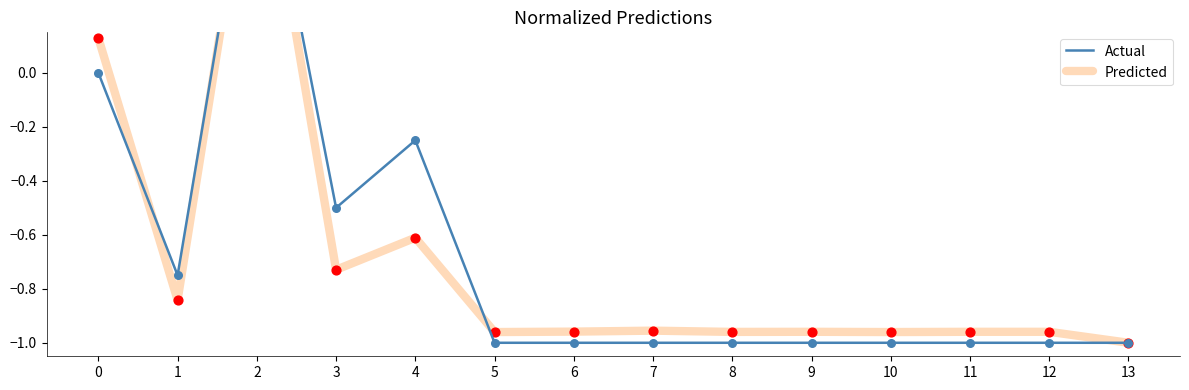

Which series reaches the minimum Y coordinate?

Actual